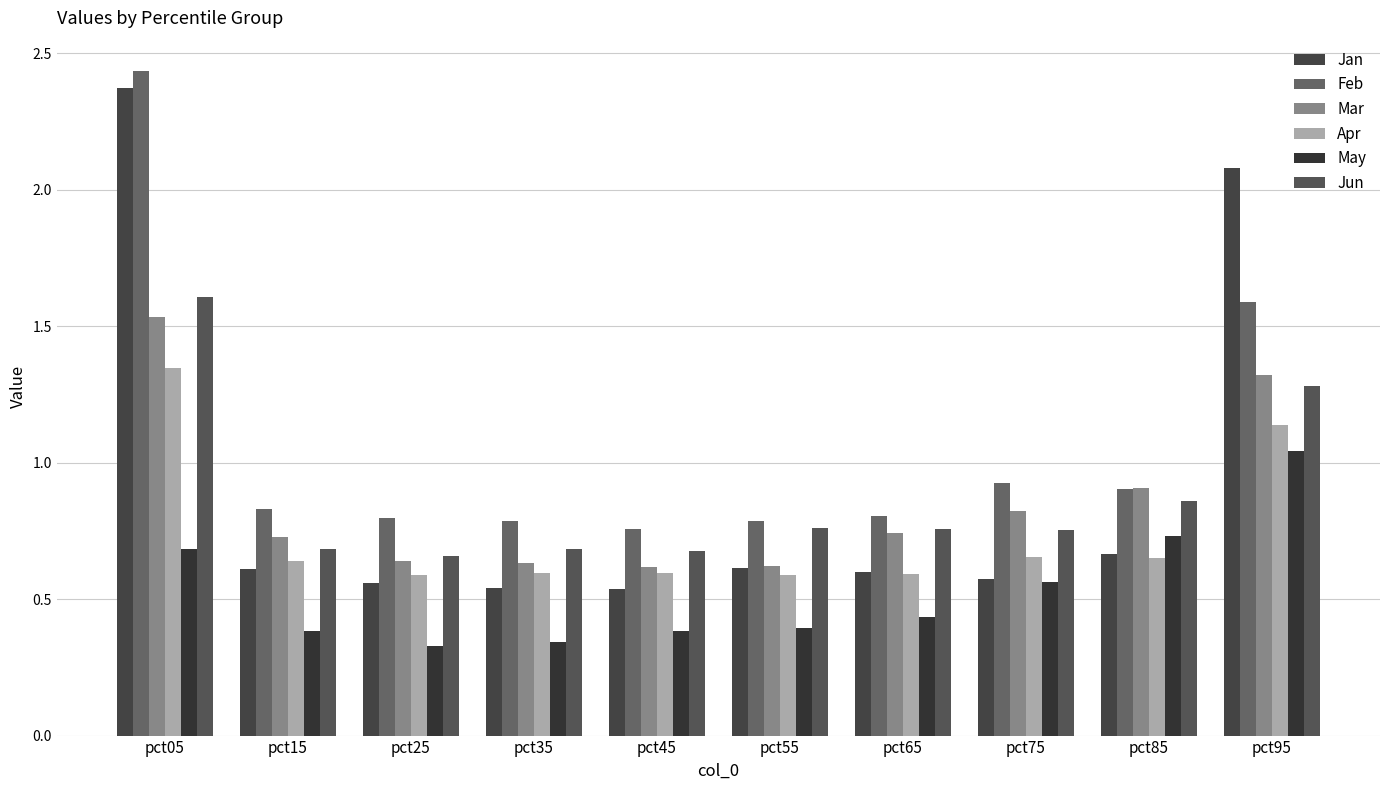

Which series has the largest total across all categories?

Feb